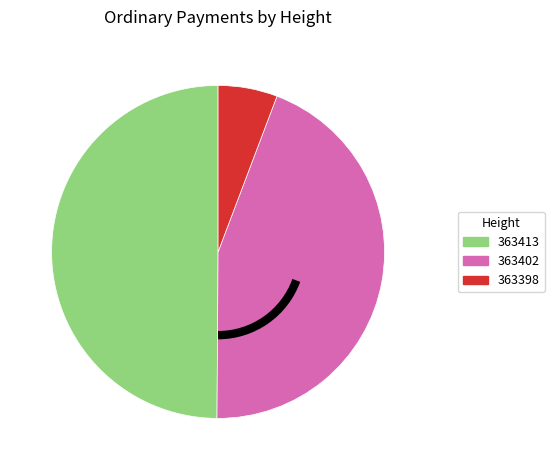

Which category has the biggest portion of the pie?

363413